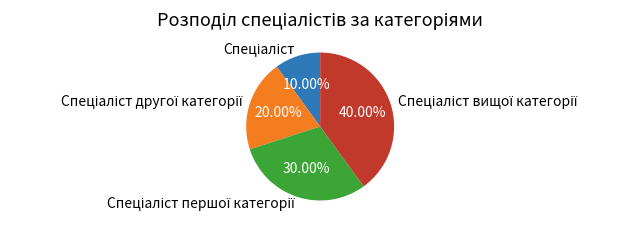

How many slices are in this pie chart?

4